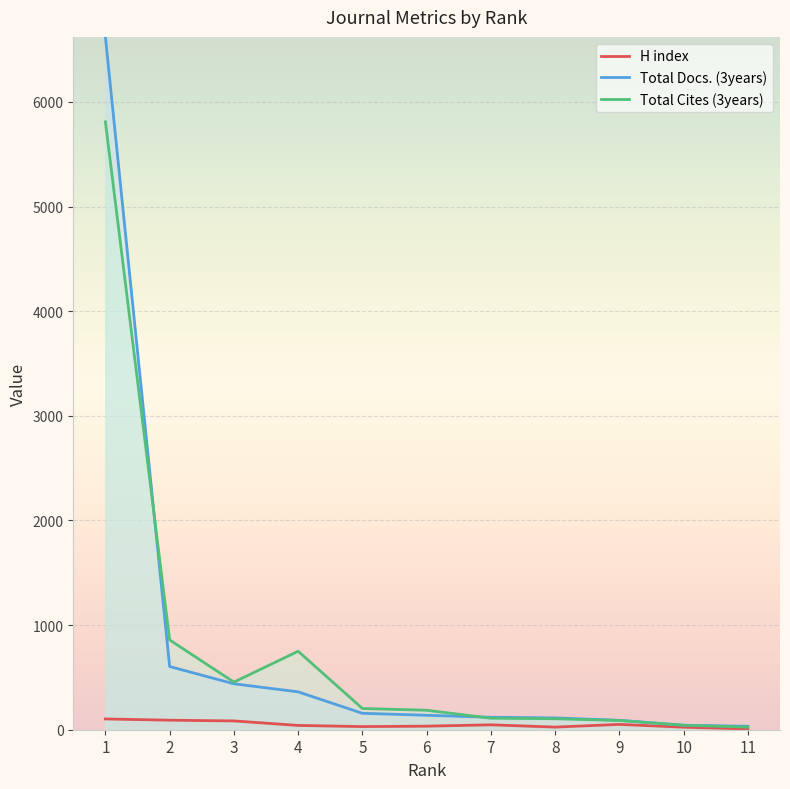

Reading right to left, what are all the values shown in this chart?

H index: 11=7	10=24	9=51	8=25	7=47	6=34	5=30	4=41	3=84	2=91	1=103
Total Docs. (3years): 11=33	10=43	9=90	8=113	7=119	6=138	5=157	4=362	3=439	2=604	1=6622
Total Cites (3years): 11=25	10=43	9=88	8=105	7=110	6=186	5=203	4=750	3=455	2=858	1=5810